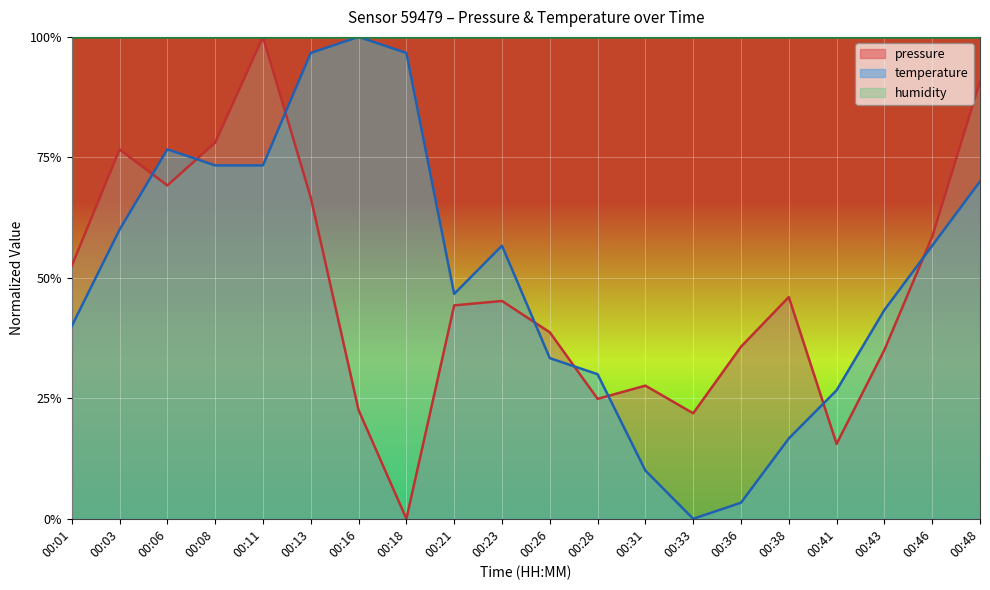

At which label does temperature reach its minimum?

00:33